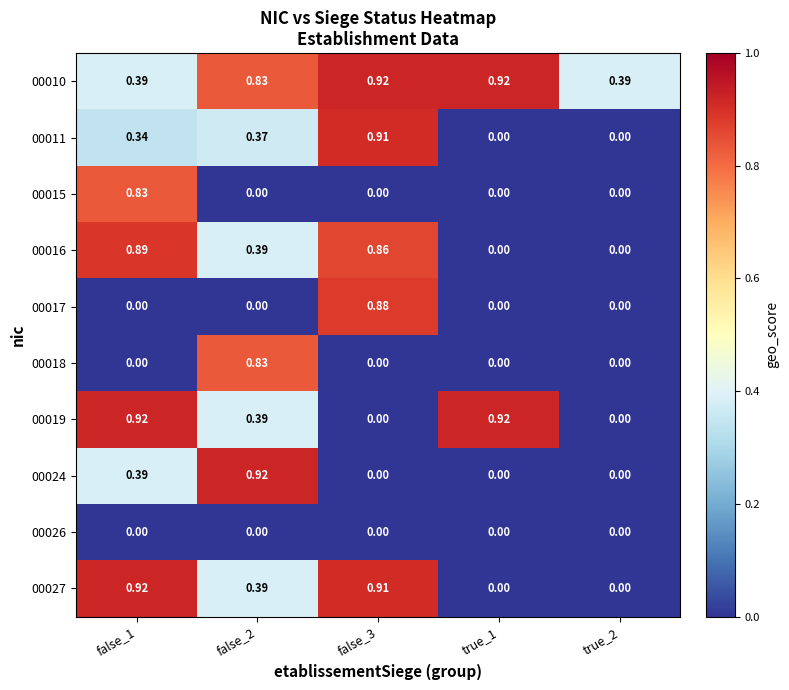

Reading left to right, list all the values displayed in this chart.

00010: false_1=0.4	false_2=0.8	false_3=0.9	true_1=0.9	true_2=0.4
00011: false_1=0.3	false_2=0.4	false_3=0.9	true_1=0.0	true_2=0.0
00015: false_1=0.8	false_2=0.0	false_3=0.0	true_1=0.0	true_2=0.0
00016: false_1=0.9	false_2=0.4	false_3=0.9	true_1=0.0	true_2=0.0
00017: false_1=0.0	false_2=0.0	false_3=0.9	true_1=0.0	true_2=0.0
00018: false_1=0.0	false_2=0.8	false_3=0.0	true_1=0.0	true_2=0.0
00019: false_1=0.9	false_2=0.4	false_3=0.0	true_1=0.9	true_2=0.0
00024: false_1=0.4	false_2=0.9	false_3=0.0	true_1=0.0	true_2=0.0
00026: false_1=0.0	false_2=0.0	false_3=0.0	true_1=0.0	true_2=0.0
00027: false_1=0.9	false_2=0.4	false_3=0.9	true_1=0.0	true_2=0.0